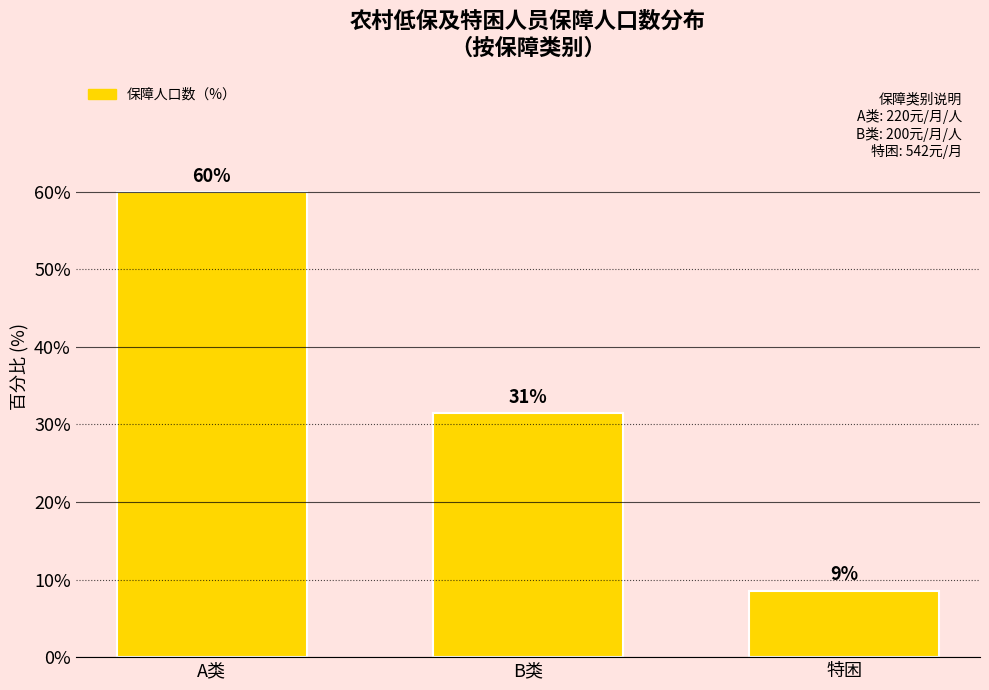

What is the difference between the maximum and minimum values?

51.4